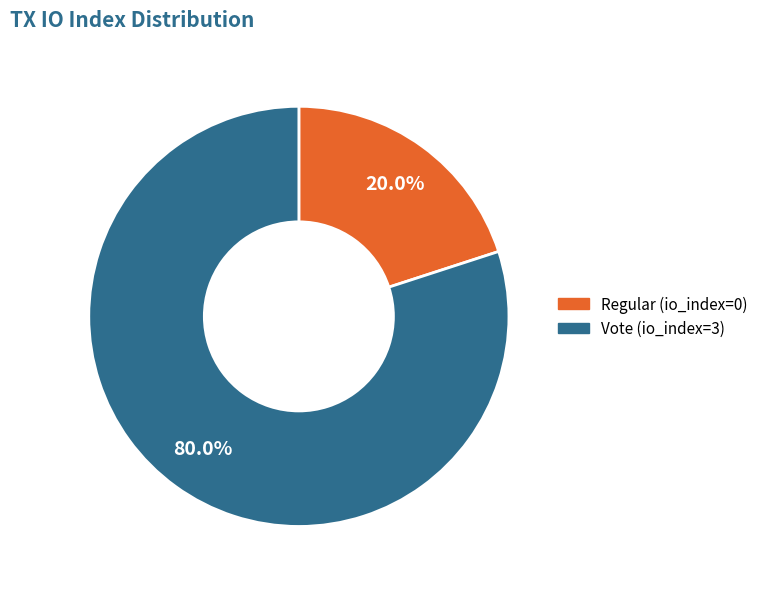

True or false: Vote (io_index=3) accounts for 94% of the total.

False